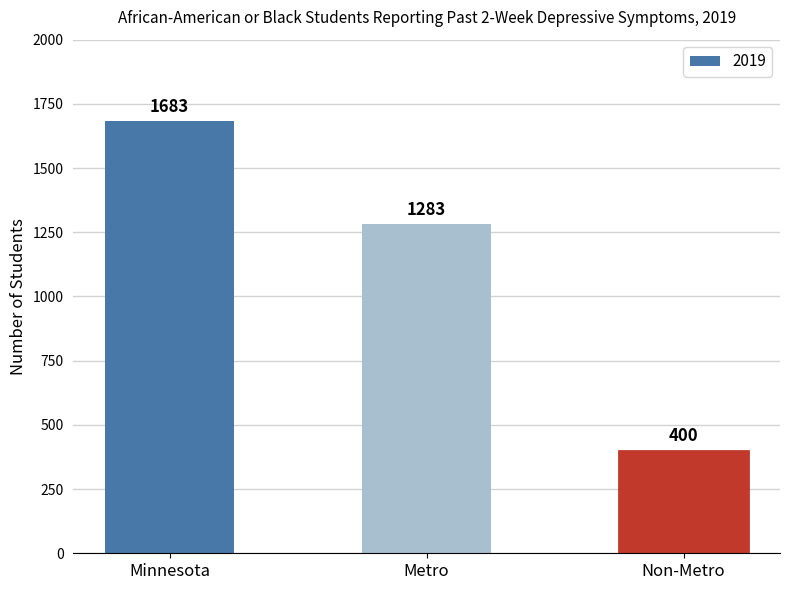

What is the label of the 3rd bar from the left?

Non-Metro